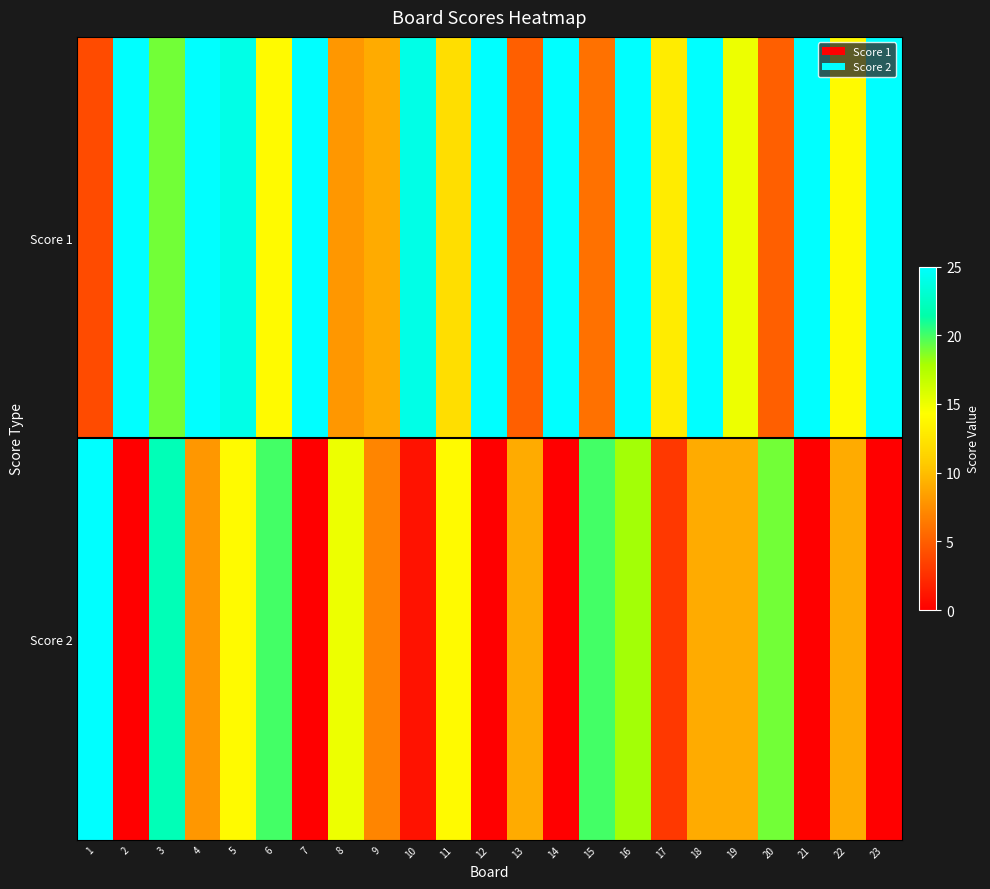

Which series has the widest spread of values?

Score 2